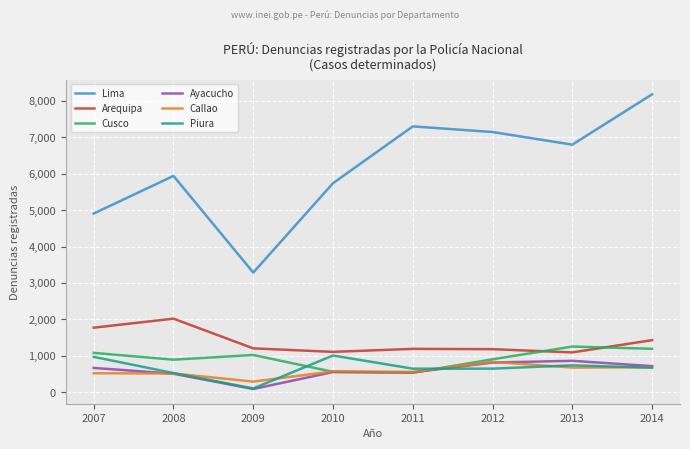

At which category is the sum across all series the highest?

2014